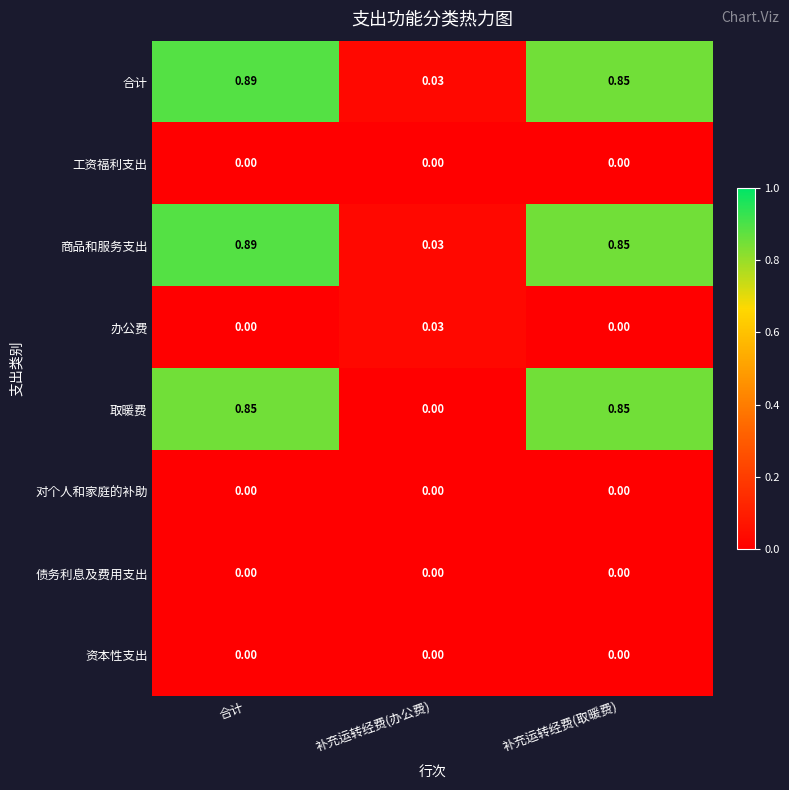

Which category has the highest value across all series?

合计